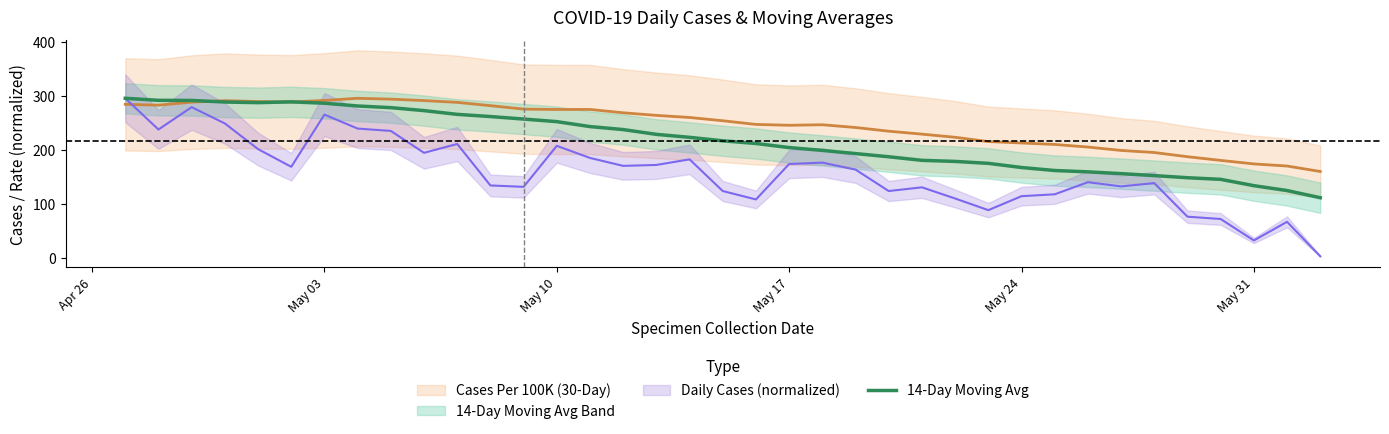

How many interior local peaks (higher than both neighbors) does the data have?

1